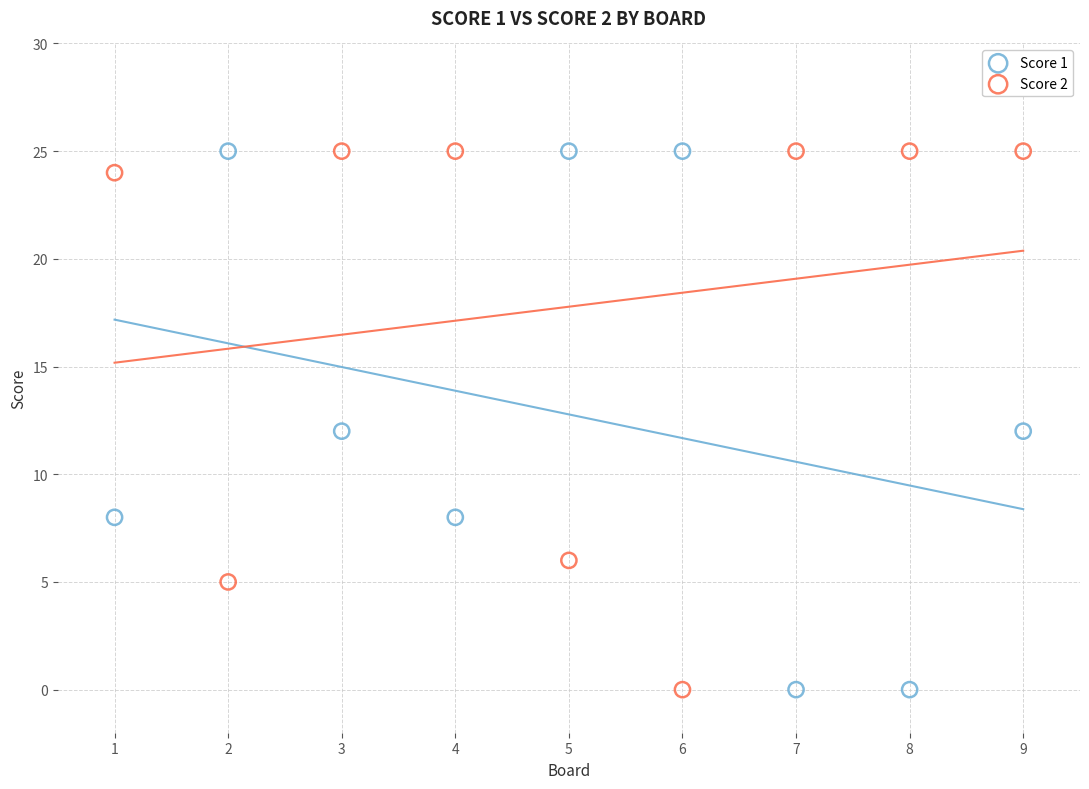

What are all the series names shown in the legend?

Score 1, Score 2